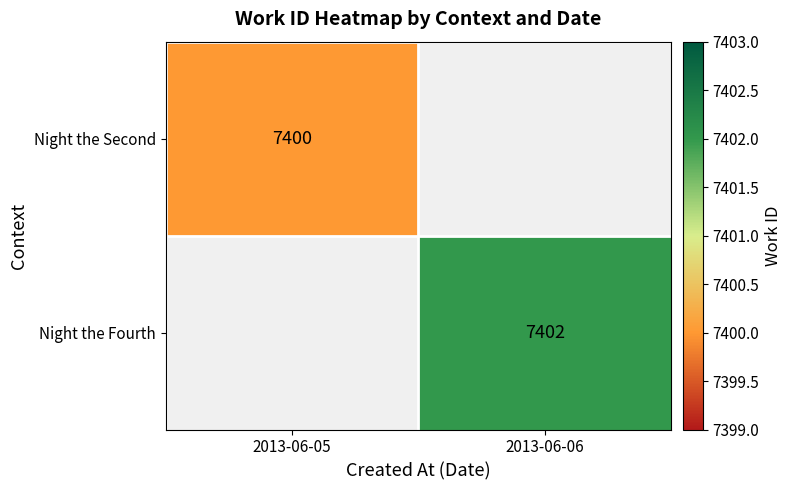

Is it true that Night the Fourth equals 7402 at 2013-06-06?

True